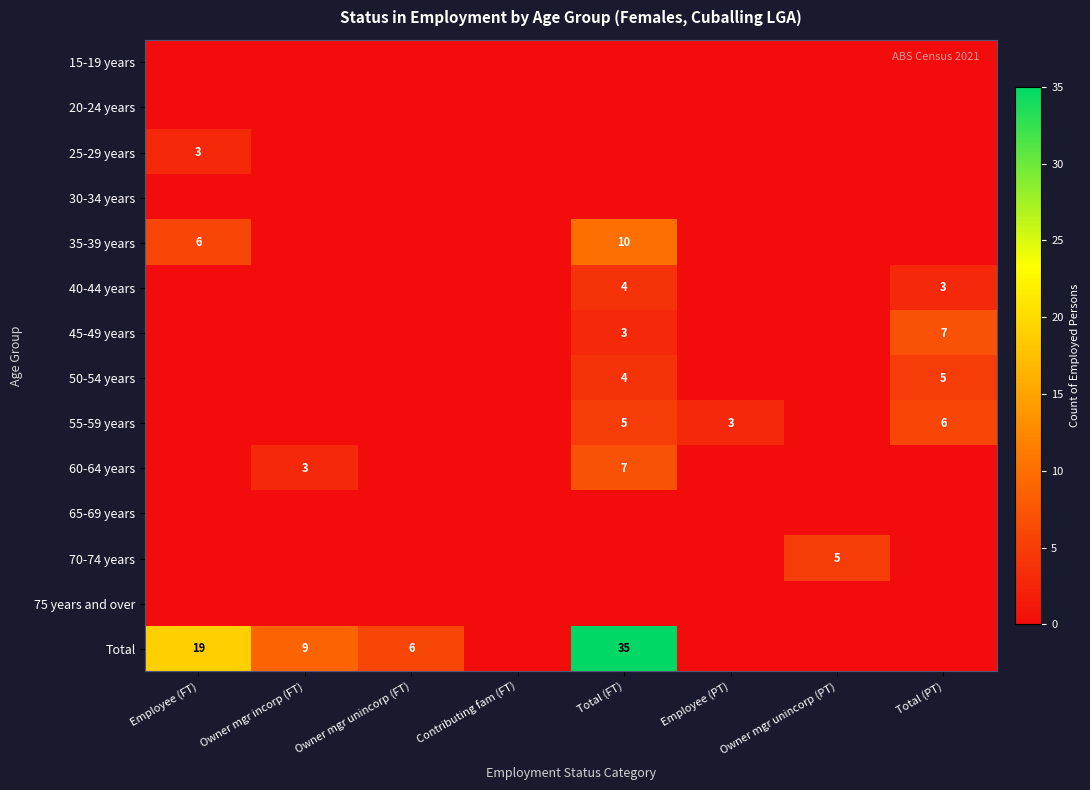

True or false: Total has a value of 35 at Total (FT).

True